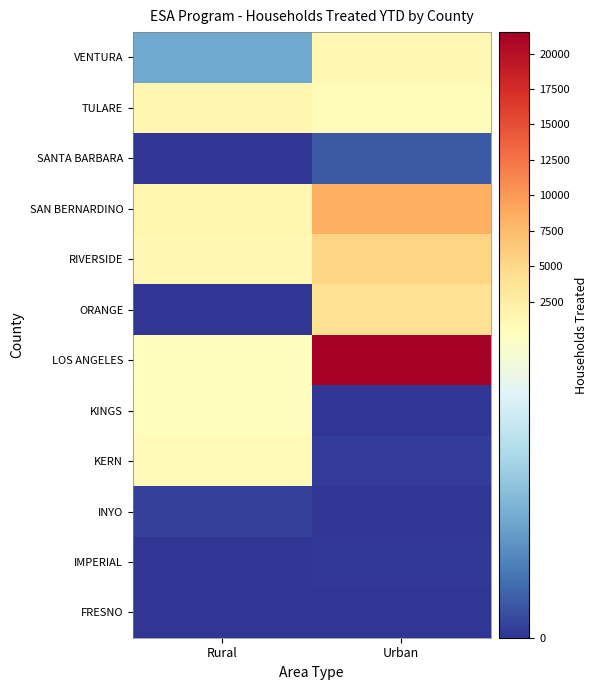

Reading left to right, extract all data points from this chart.

FRESNO: Rural=0	Urban=1
IMPERIAL: Rural=0	Urban=2
INYO: Rural=5	Urban=0
KERN: Rural=944	Urban=4
KINGS: Rural=432	Urban=0
LOS ANGELES: Rural=235	Urban=21513
ORANGE: Rural=0	Urban=4269
RIVERSIDE: Rural=1167	Urban=5382
SAN BERNARDINO: Rural=1548	Urban=8557
SANTA BARBARA: Rural=0	Urban=16
TULARE: Rural=1383	Urban=480
VENTURA: Rural=57	Urban=1144